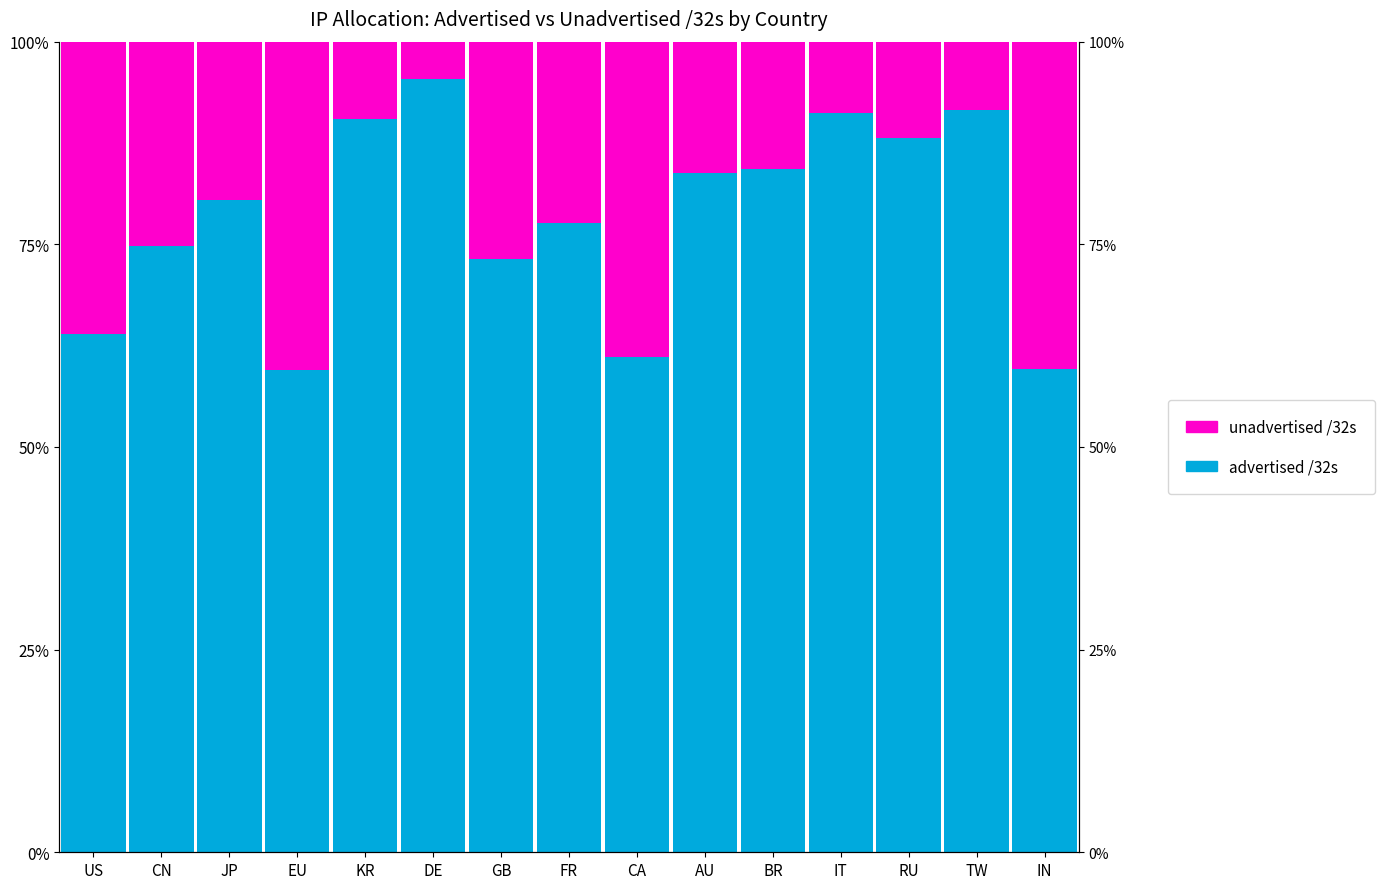

Is it true that unadvertised /32s equals 0.1 at KR?

True